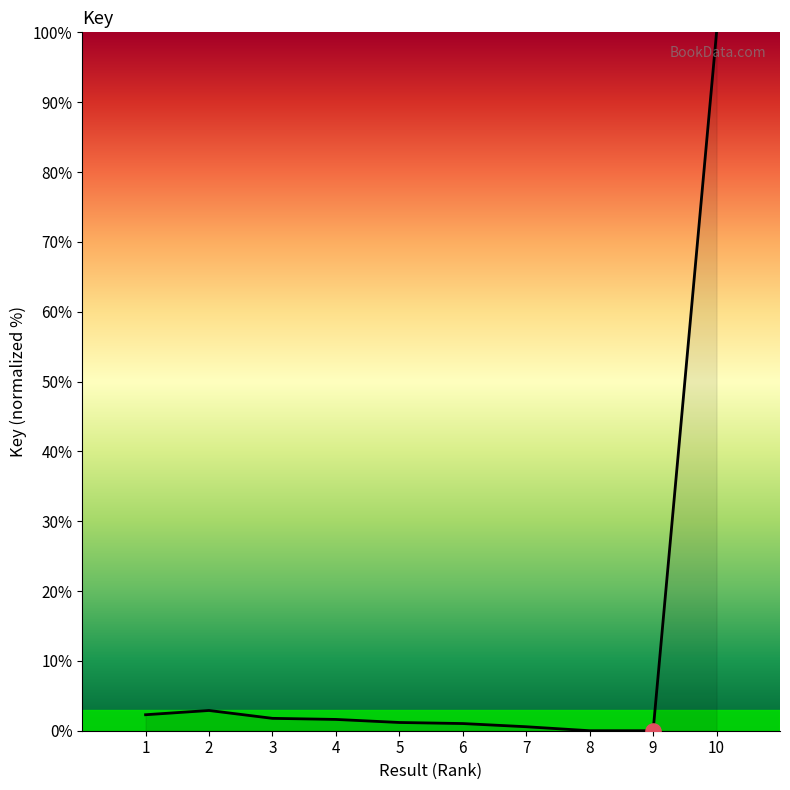

What is the change in value from 7 to 9?

-0.6